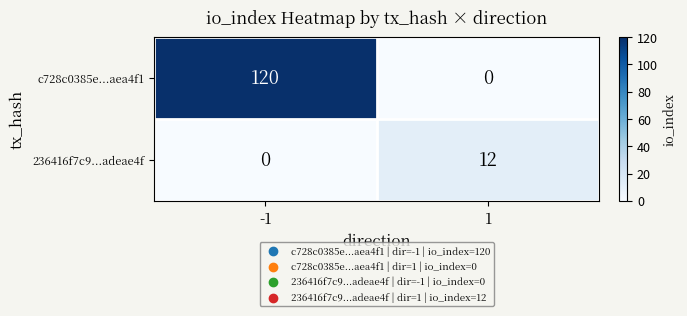

The value of 236416f7c9...adeae4f at -1 is 0. True or false?

True